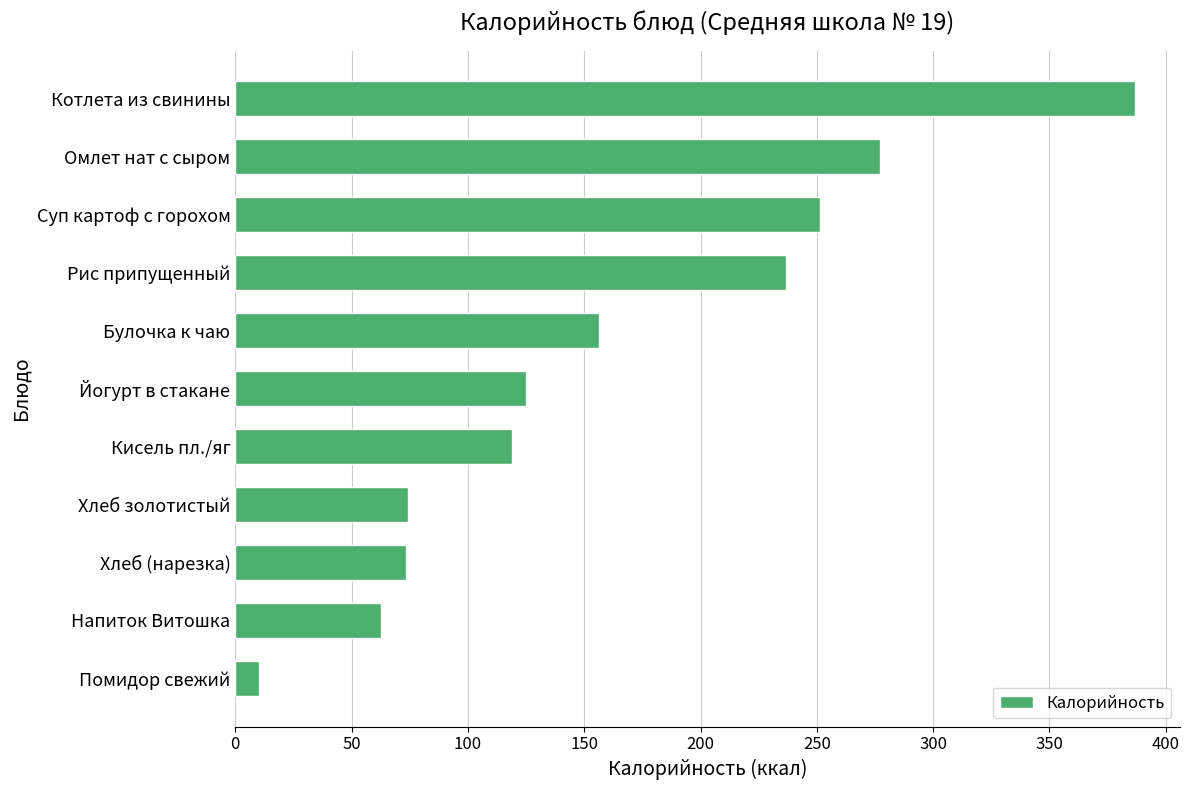

True or false: the data shows 62.8 at Напиток Витошка.

True